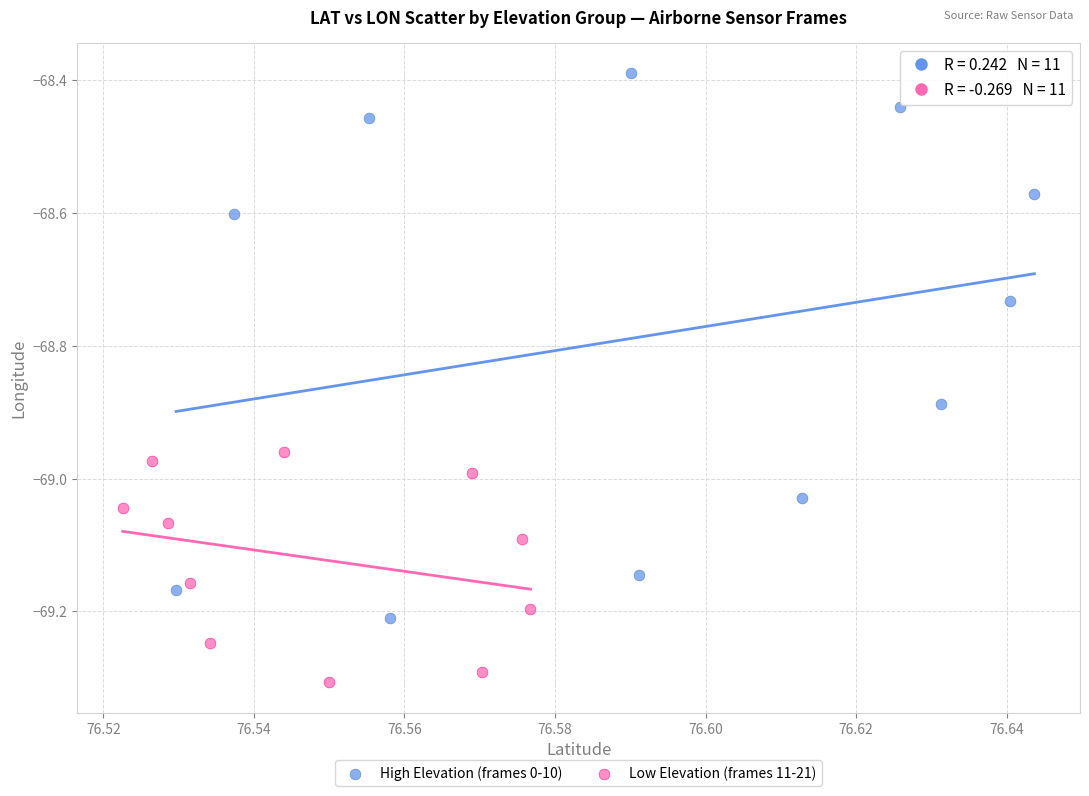

Which series contains the highest Y value?

High Elevation (frames 0-10)